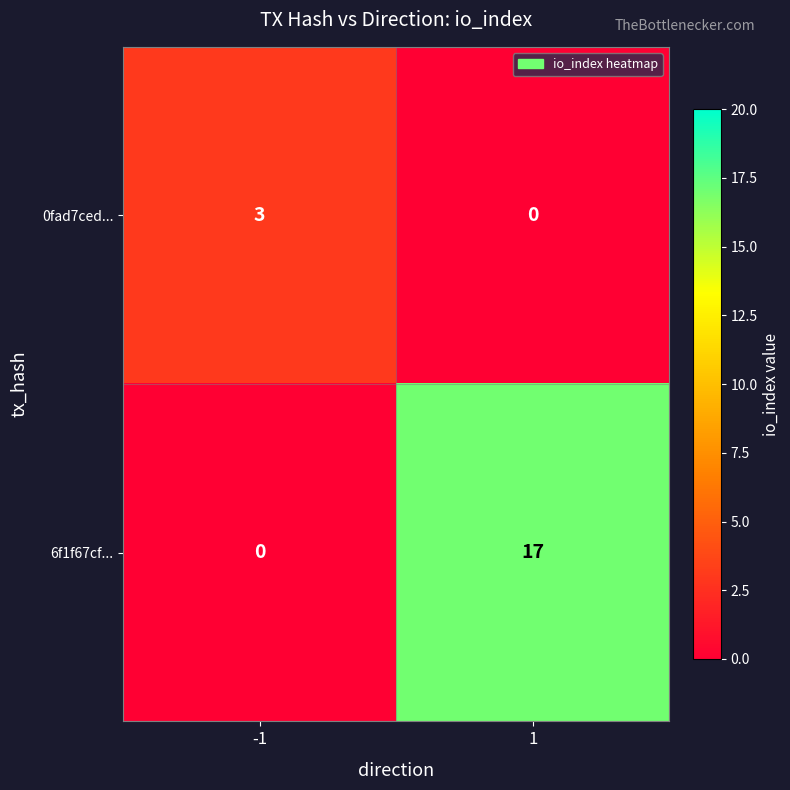

What is the sum of the 0fad7ced... values at -1 and 1?

3